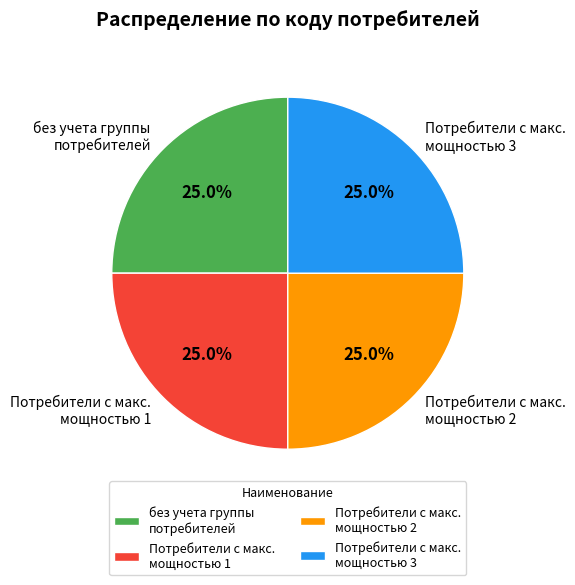

Approximately how many times larger is the value at Потребители с макс. мощностью 3 compared to без учета группы потребителей?

1.0